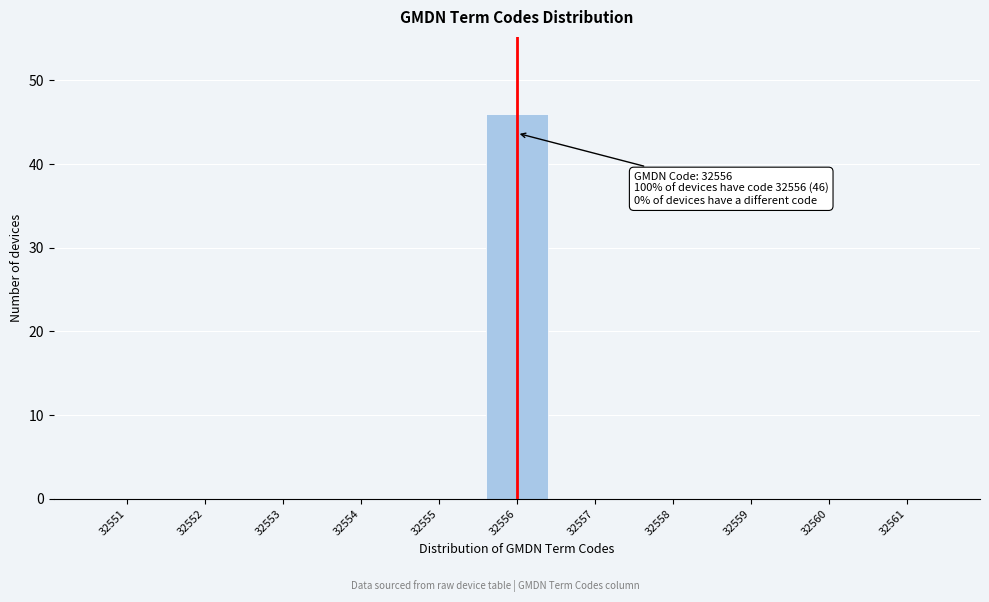

Over which range of the x-axis is the bar tallest?

32555.5 to 32556.5